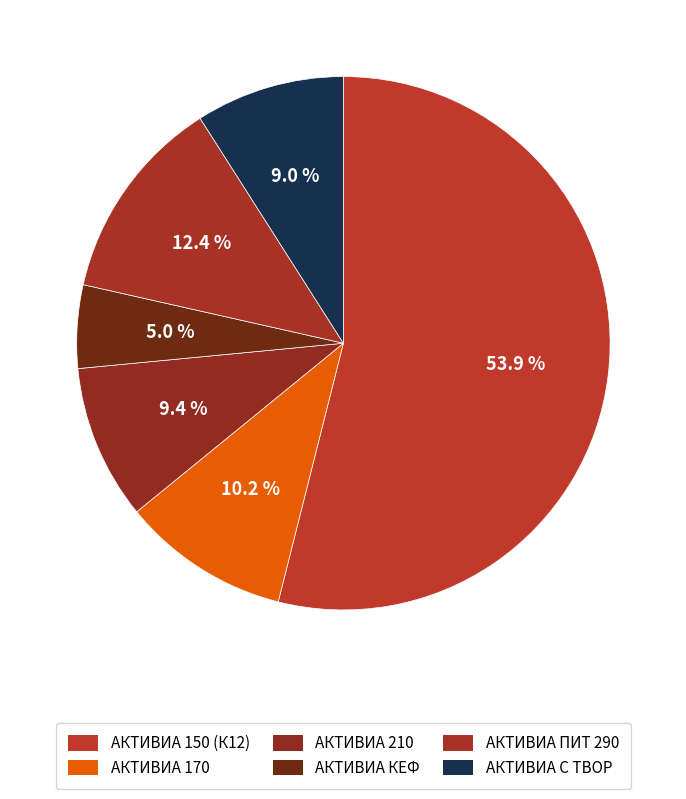

How many slices are in this pie chart?

6